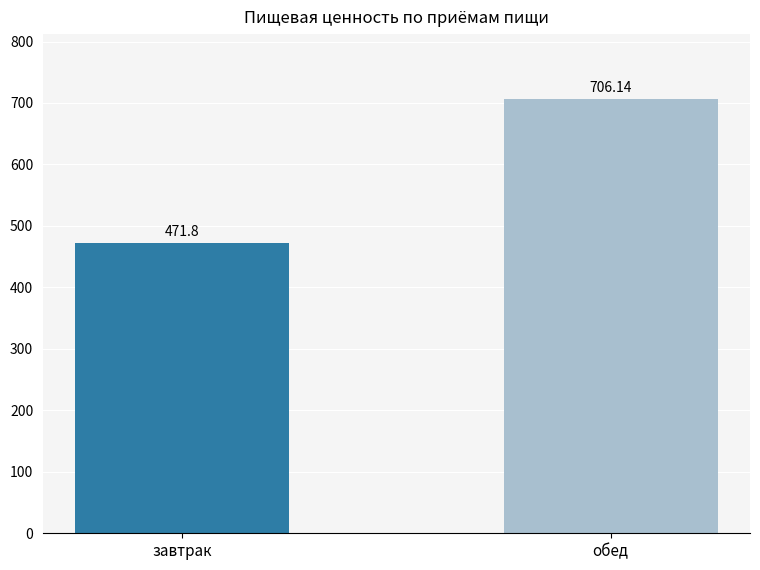

List the labels in order of value, smallest first.

завтрак, обед